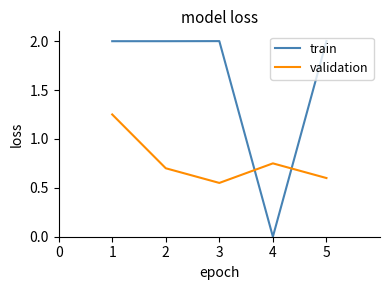

Rank the series at 4 from highest to lowest value.

validation, train